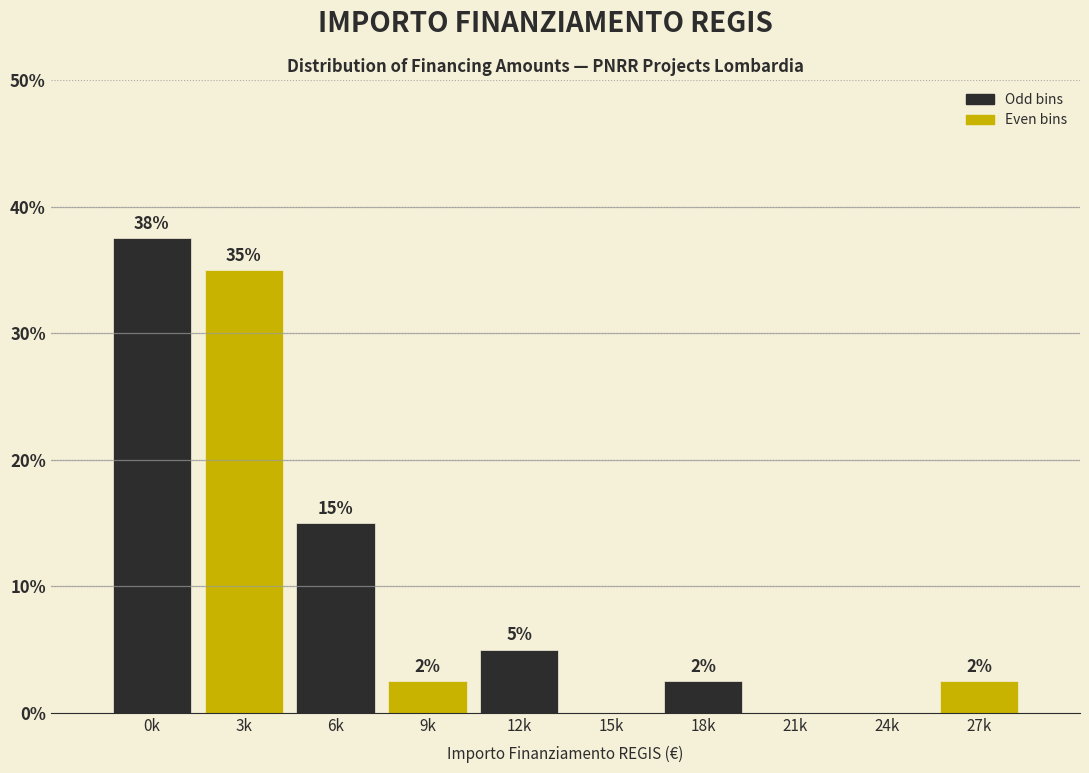

Are the bars horizontal?

No